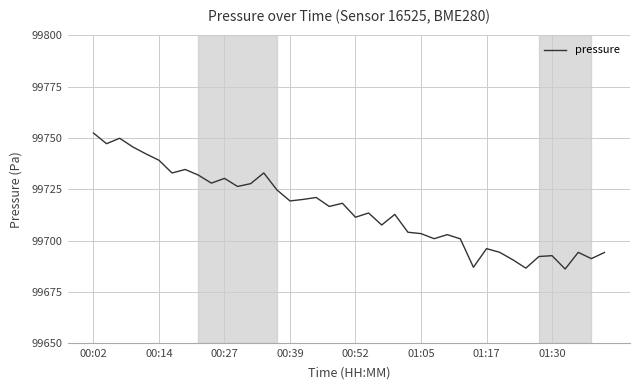

How many categories are shown in the chart?

40